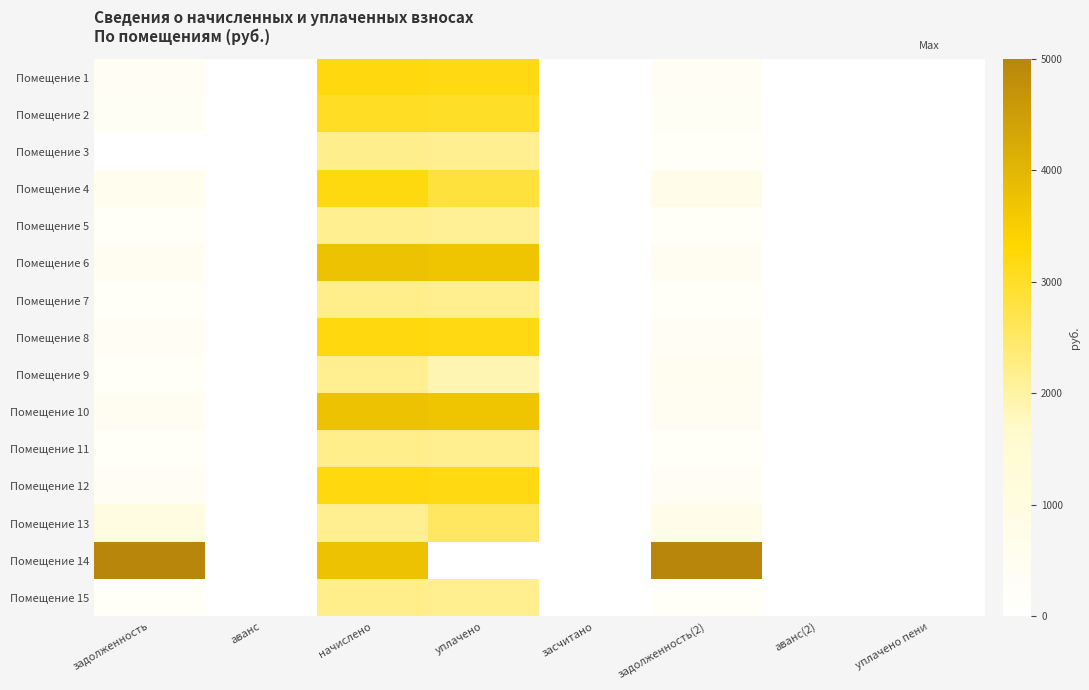

What is the total value across all series at начислено?

42377.6